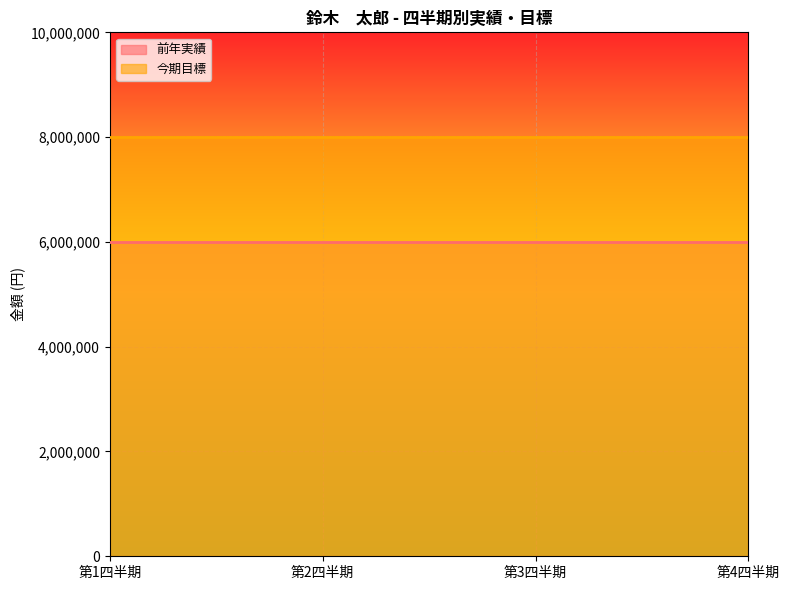

What are all the series names shown in the legend?

前年実績, 今期目標